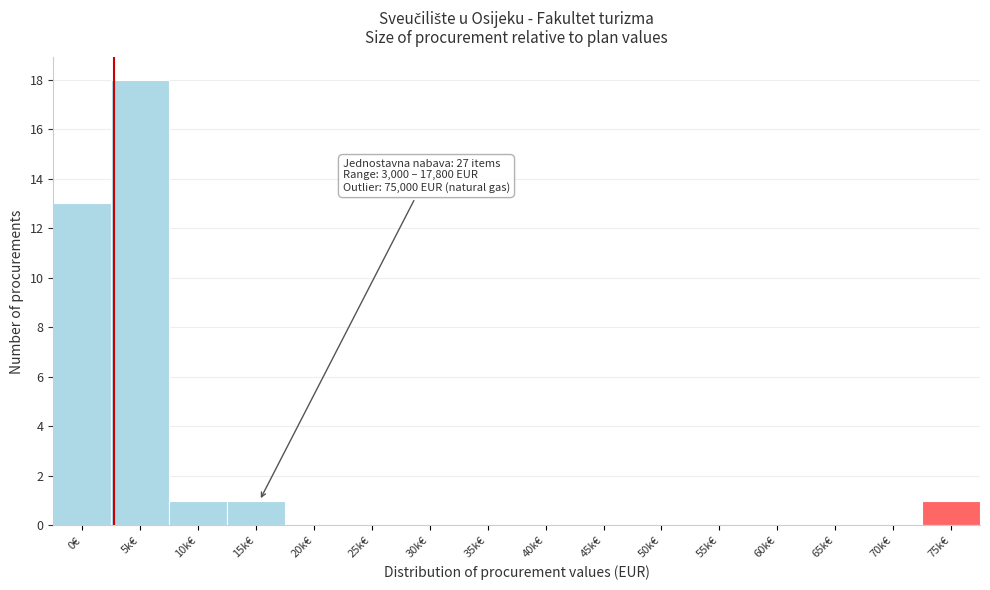

Reading left to right, what are all the values shown in this chart?

0€=13	5k€=18	10k€=1	15k€=1	20k€=0	25k€=0	30k€=0	35k€=0	40k€=0	45k€=0	50k€=0	55k€=0	60k€=0	65k€=0	70k€=0	75k€=1